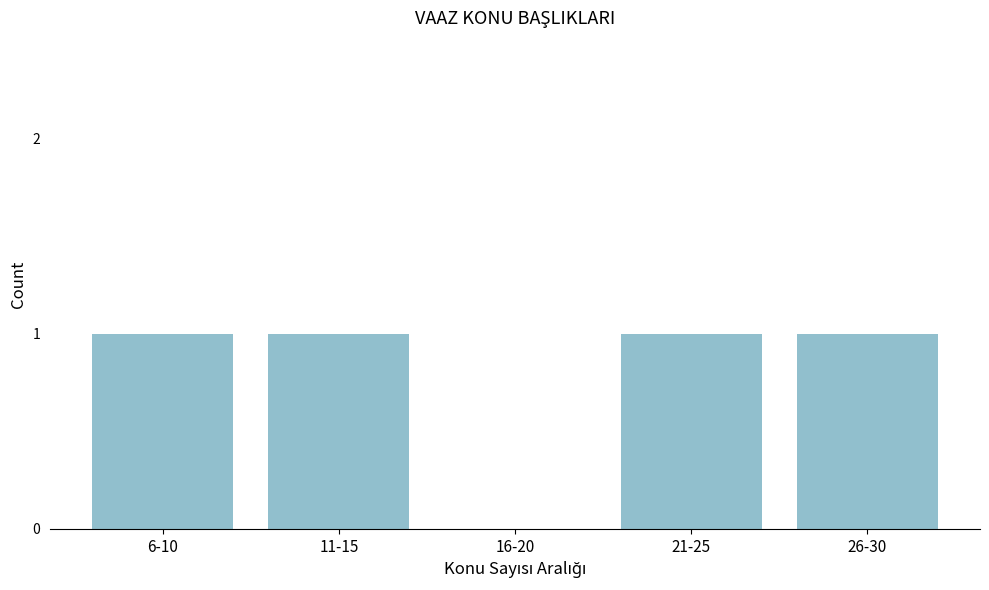

Reading right to left, what are all the values shown in this chart?

26-30=1	21-25=1	16-20=0	11-15=1	6-10=1